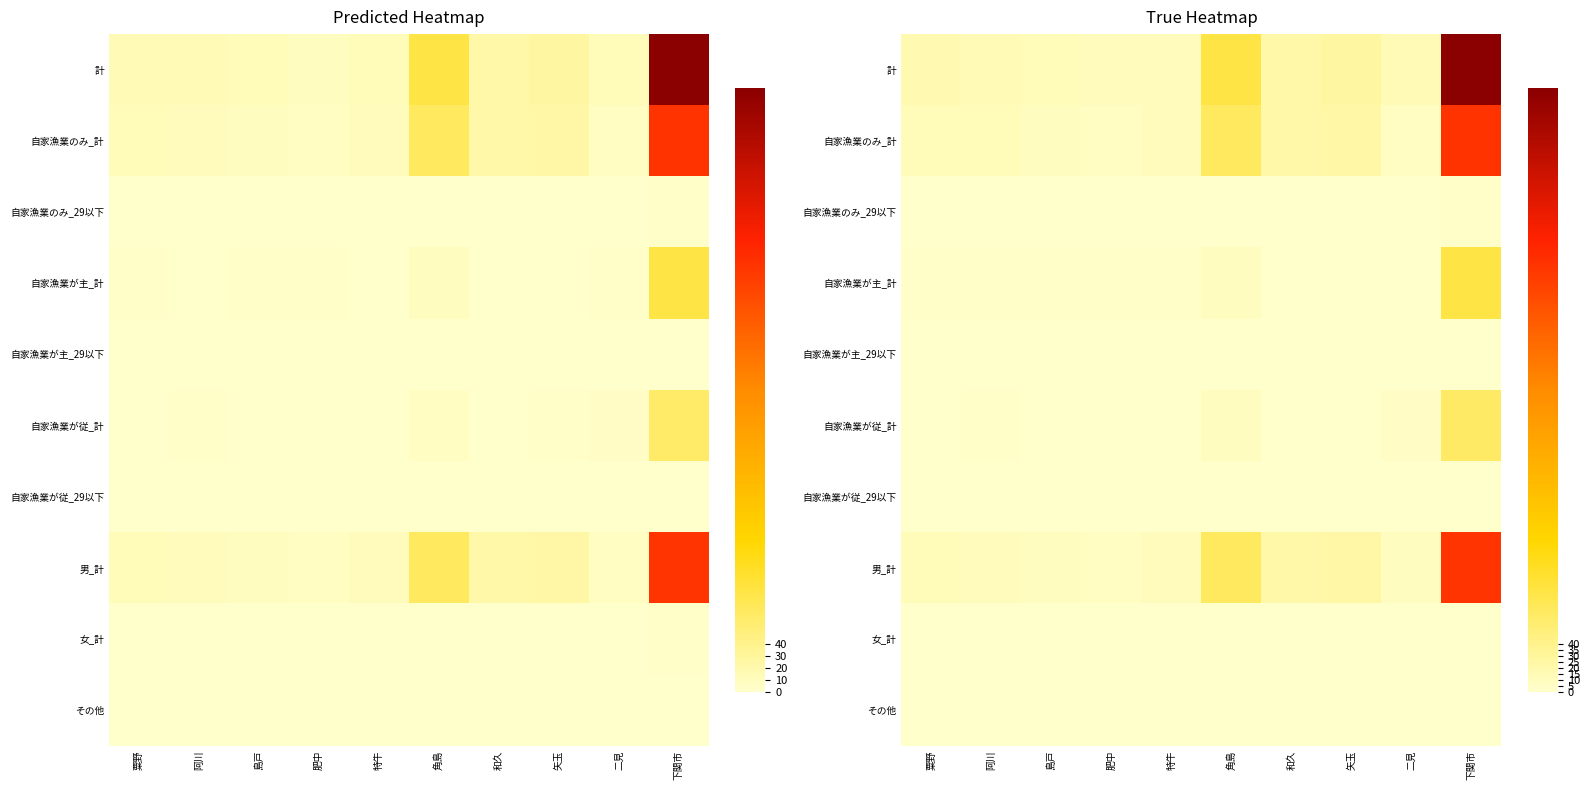

What is the difference between the maximum and minimum values in the 女_計 series?

1